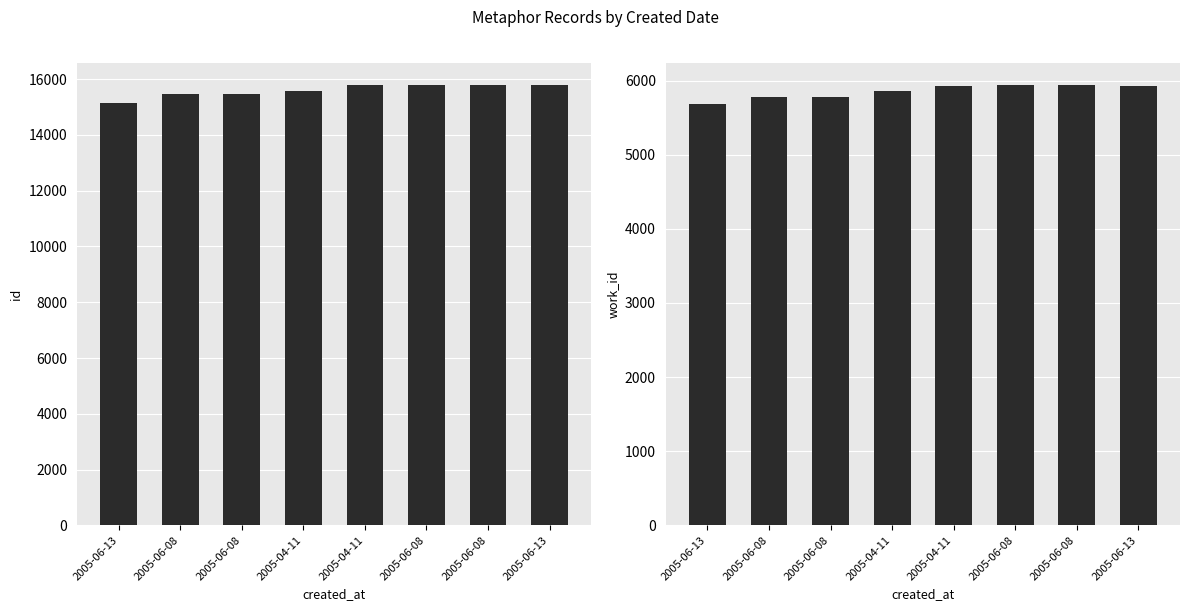

What is the total value across all series at 2005-06-08?

21233